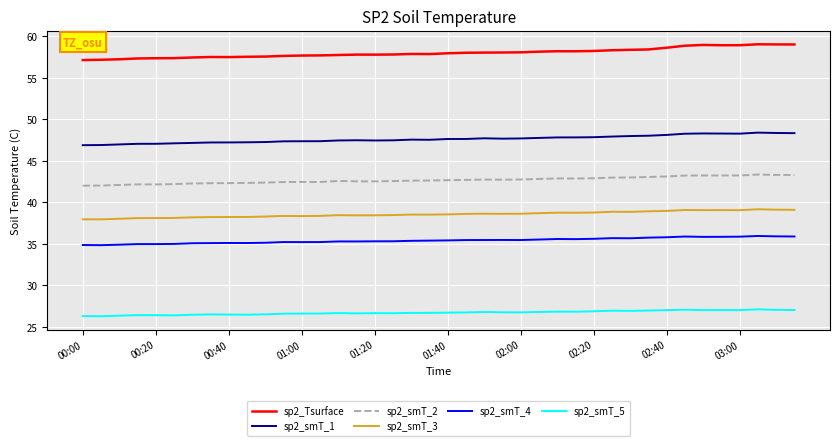

What is the minimum value shown in the chart?

26.3